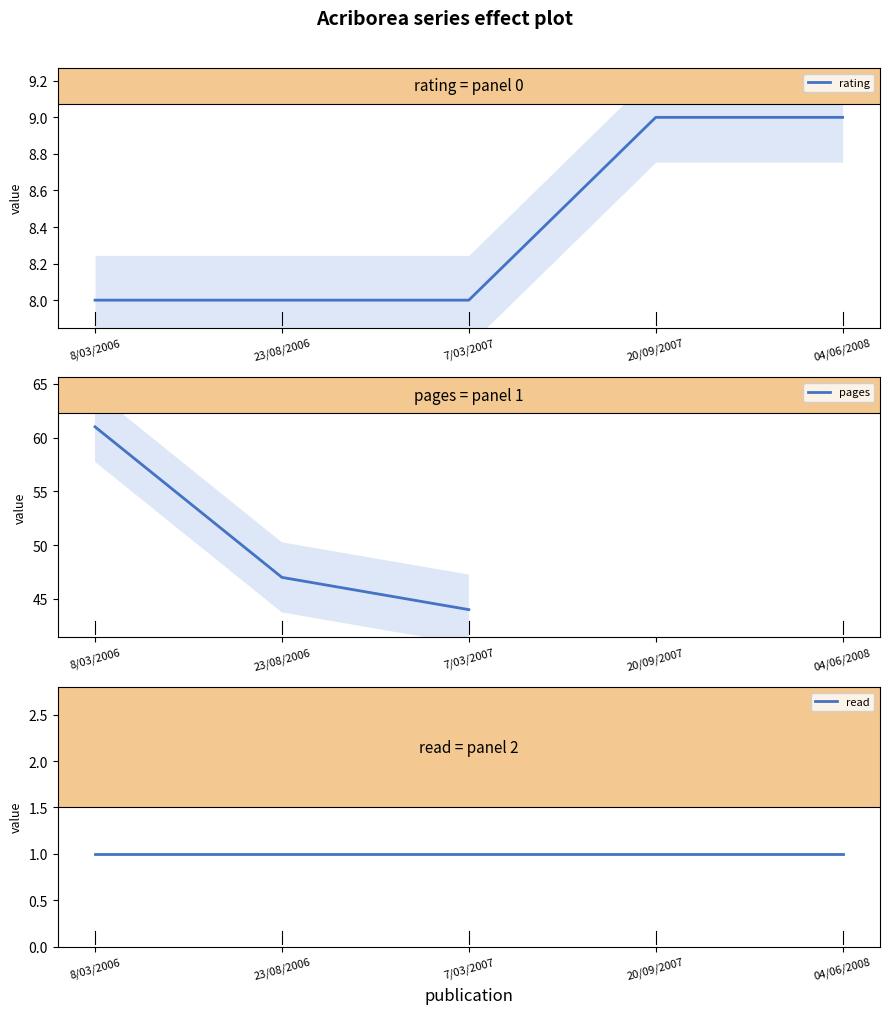

True or false: read and rating cross at least once.

False